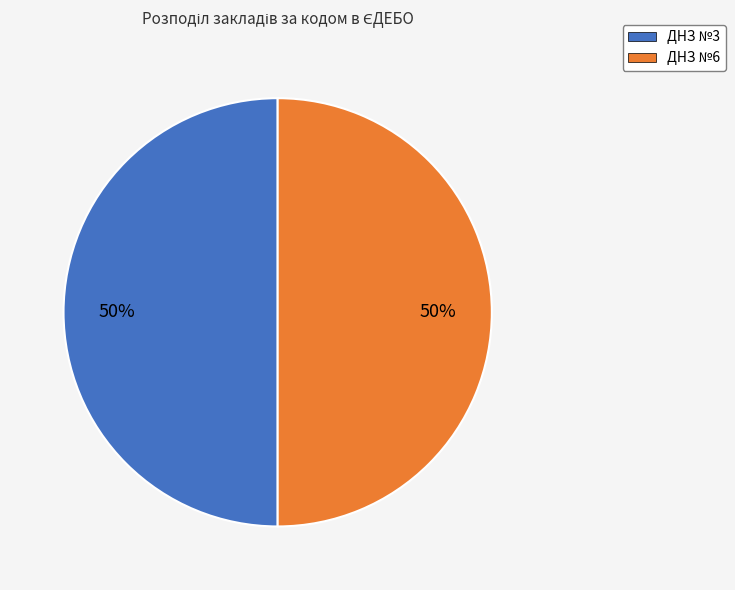

To the nearest percent, what is the average slice percentage?

50%